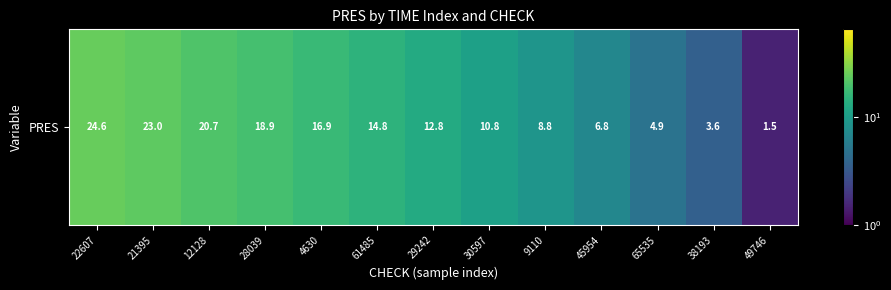

What value does the data have at 30597?

10.8